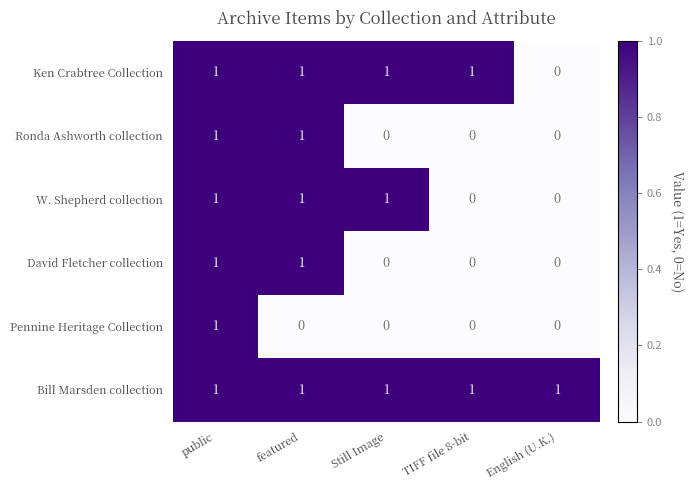

Is it true that Ronda Ashworth collection equals -1 at TIFF file 8-bit?

False